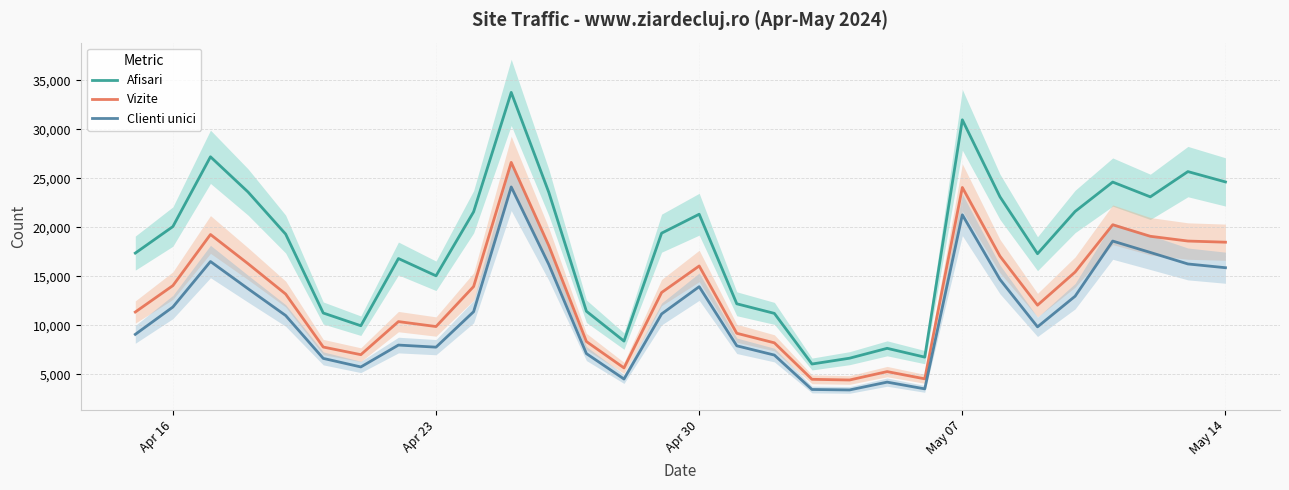

True or false: Vizite and Clienti unici intersect in this chart.

False